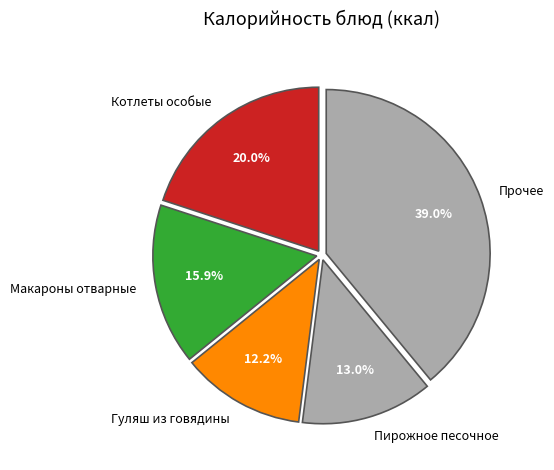

Between Котлеты особые and Гуляш из говядины, which is larger?

Котлеты особые